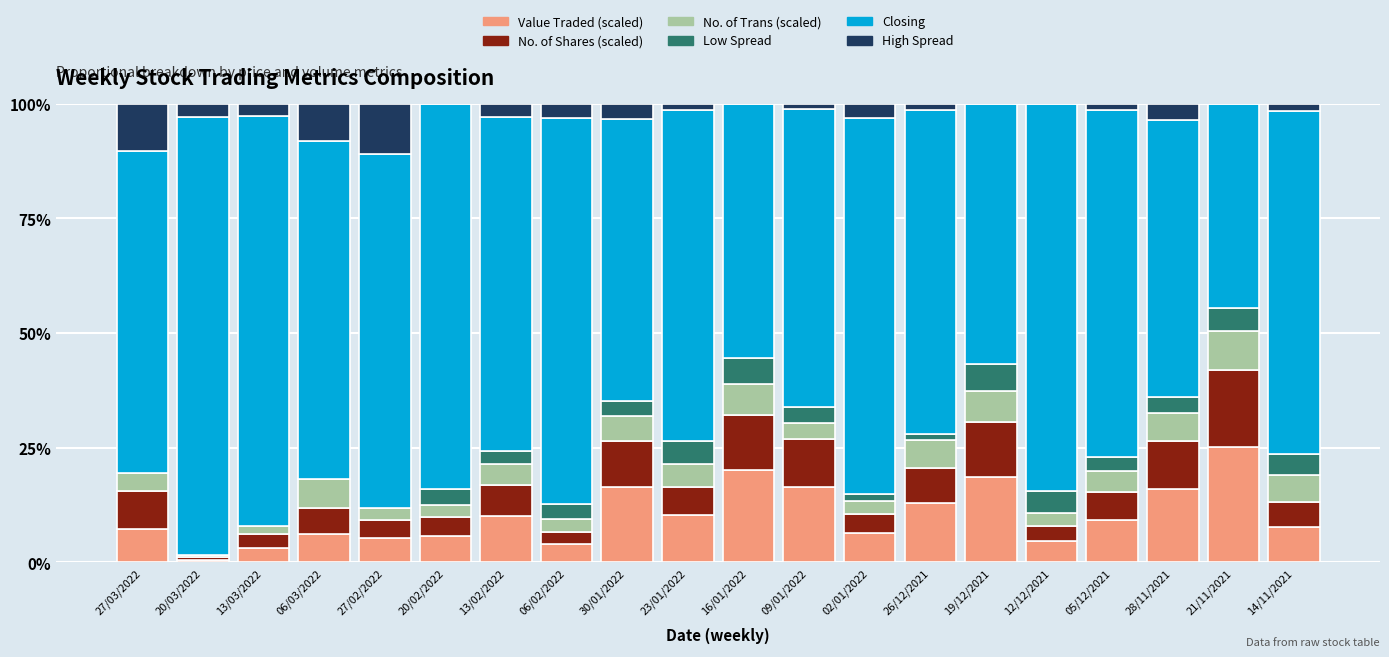

At which label does Value Traded (scaled) reach its peak?

21/11/2021